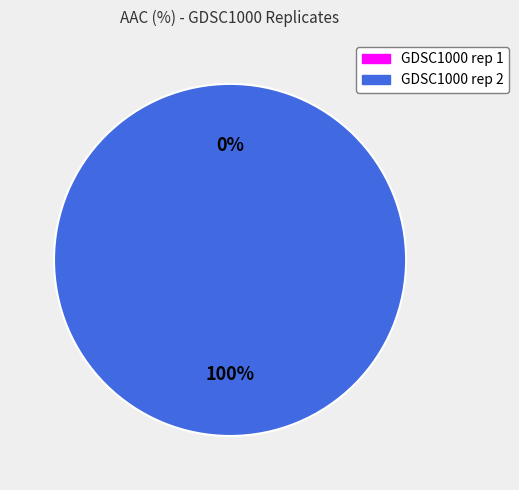

To the nearest percent, what is the difference between the largest and smallest slice percentages?

100%